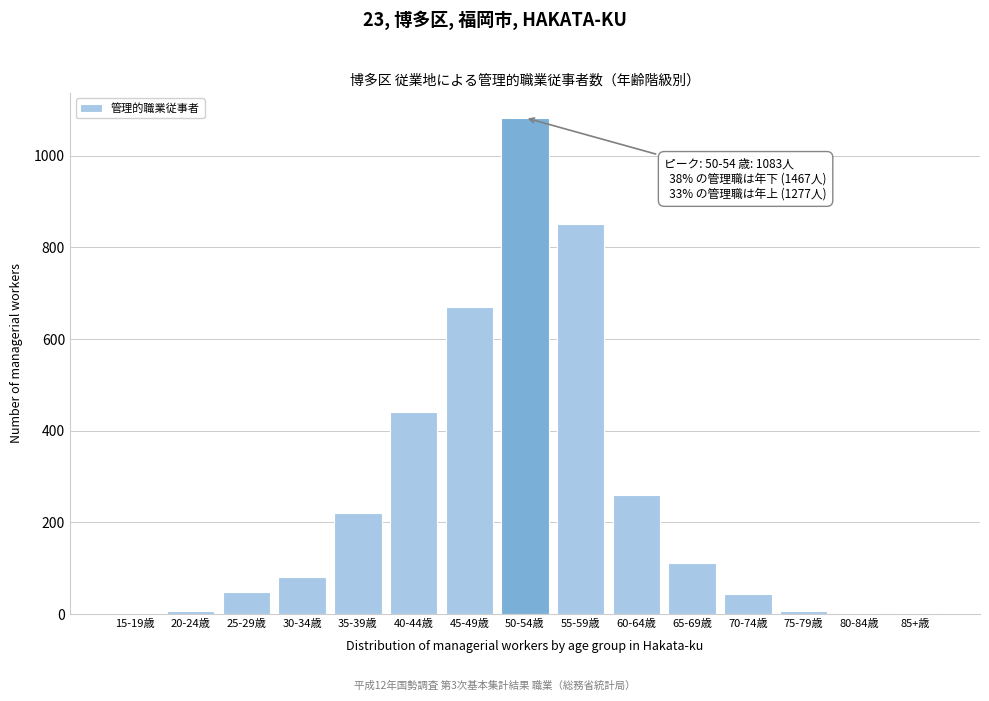

At which label is the value closest to 542?

40-44歳